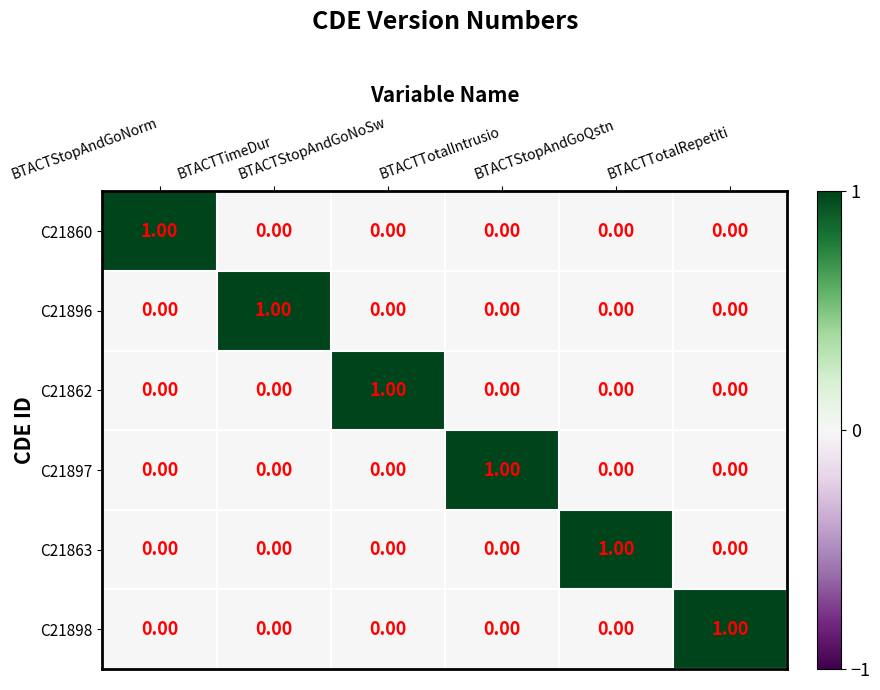

At how many categories does at least one series exceed 0?

6